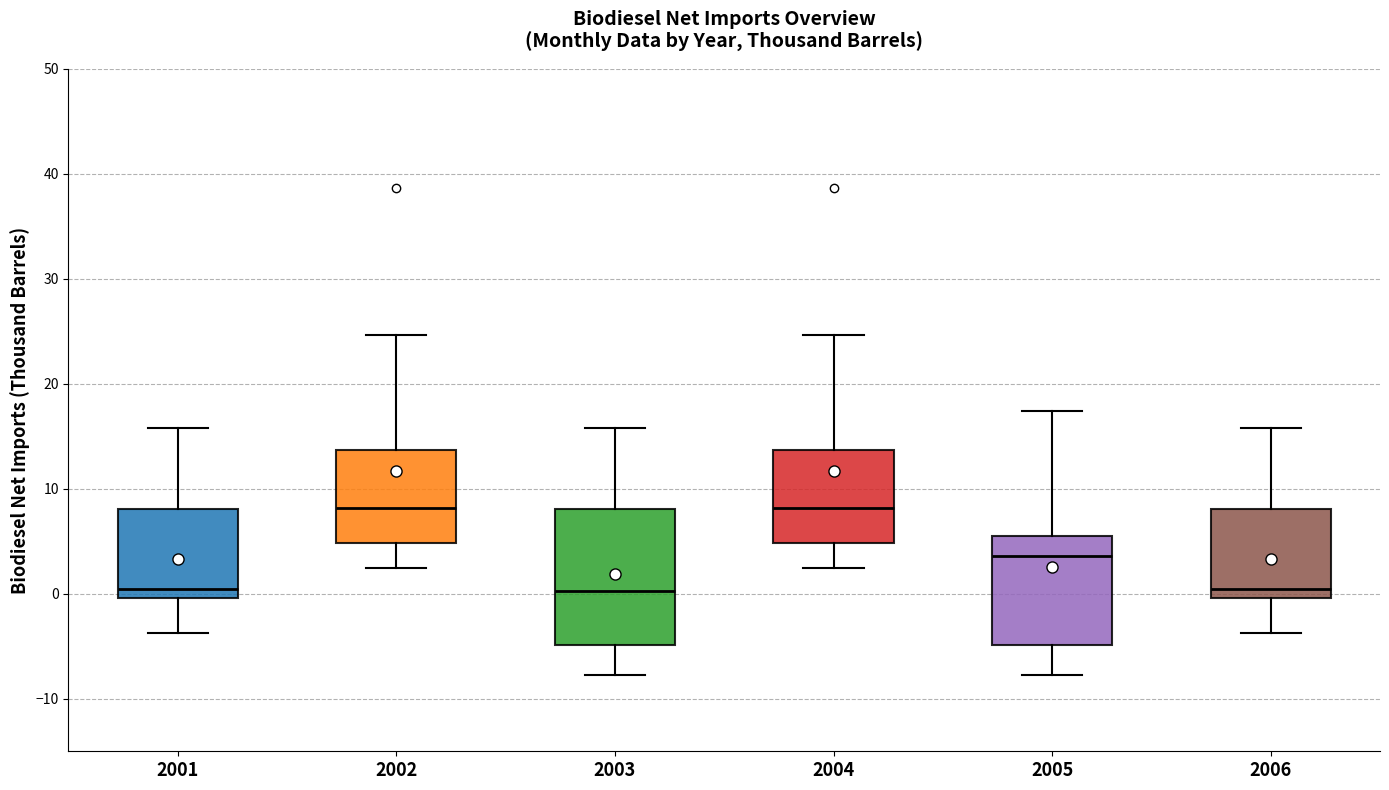

Where does the median line of the box at x = 2005 sit on the y-axis? The values are not printed on the chart, so give them approximately, as read against the axis.

4